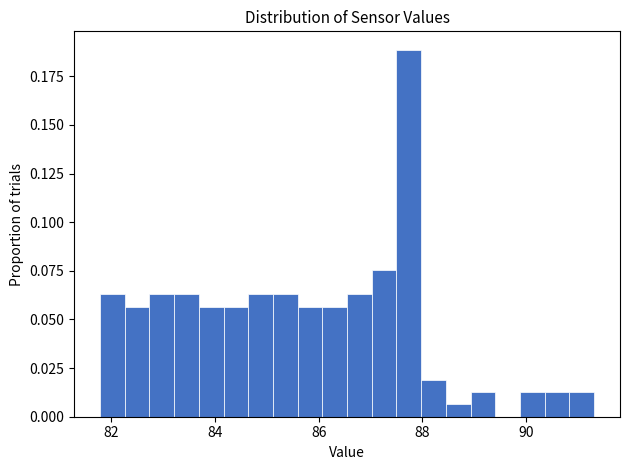

Around what value on the x-axis is the tallest bar? Give the approximate position of its centre, as read against the axis.

87.8